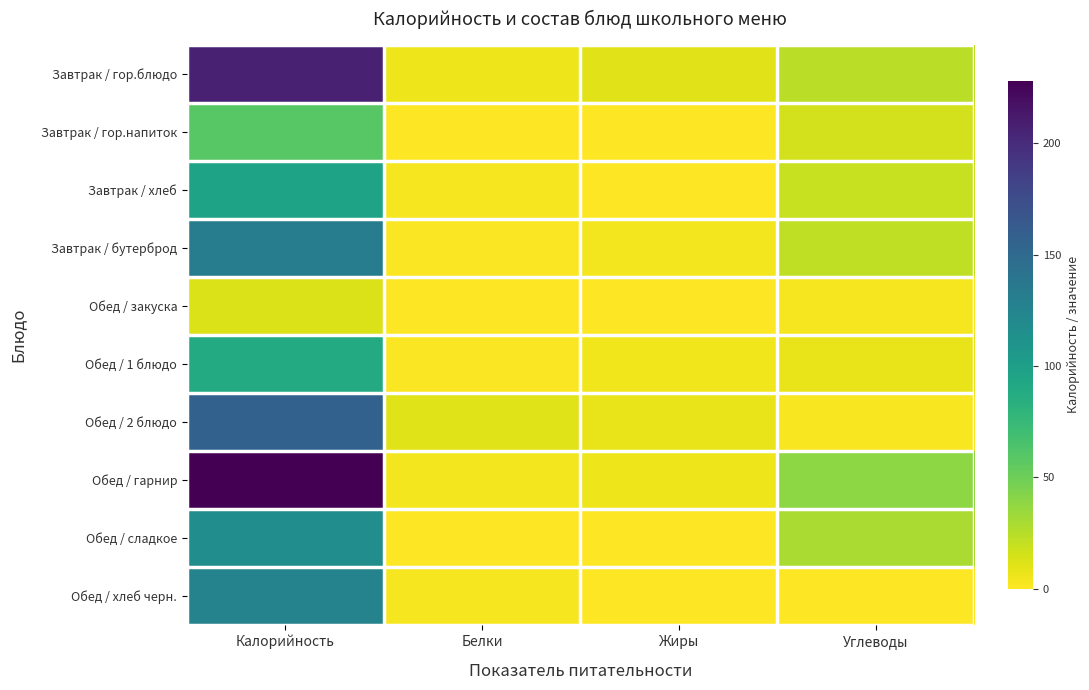

Reading left to right, what are all the values shown in this chart?

Завтрак / гор.блюдо: Калорийность=207.4	Белки=5.4	Жиры=10.1	Углеводы=23.8
Завтрак / гор.напиток: Калорийность=59.0	Белки=0.3	Жиры=0.1	Углеводы=15.2
Завтрак / хлеб: Калорийность=96.0	Белки=3.0	Жиры=0.3	Углеводы=19.4
Завтрак / бутерброд: Калорийность=132.0	Белки=1.2	Жиры=4.3	Углеводы=22.0
Обед / закуска: Калорийность=12.0	Белки=0.5	Жиры=0.1	Углеводы=3.1
Обед / 1 блюдо: Калорийность=89.0	Белки=1.5	Жиры=4.7	Углеводы=7.3
Обед / 2 блюдо: Калорийность=157.0	Белки=10.8	Жиры=7.6	Углеводы=1.9
Обед / гарнир: Калорийность=228.0	Белки=3.8	Жиры=6.1	Углеводы=38.6
Обед / сладкое: Калорийность=116.0	Белки=0.4	Жиры=0.0	Углеводы=28.9
Обед / хлеб черн.: Калорийность=126.0	Белки=2.8	Жиры=0.6	Углеводы=0.6